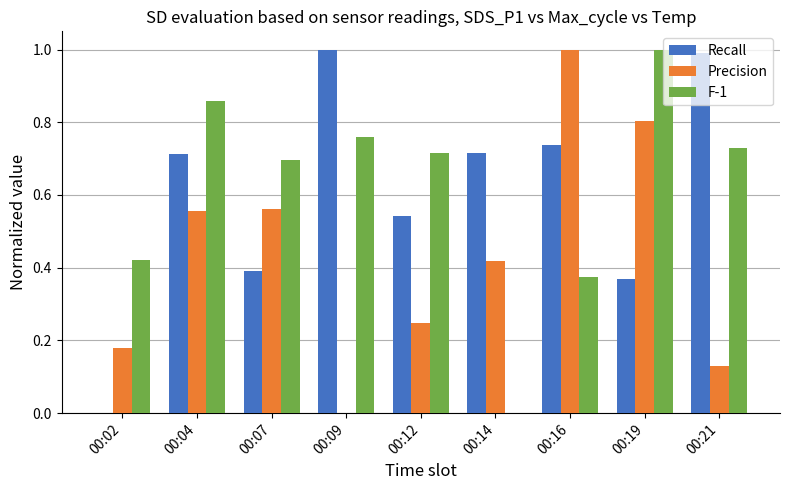

What is the sum of the F-1 values at 00:02 and 00:09?

1.2